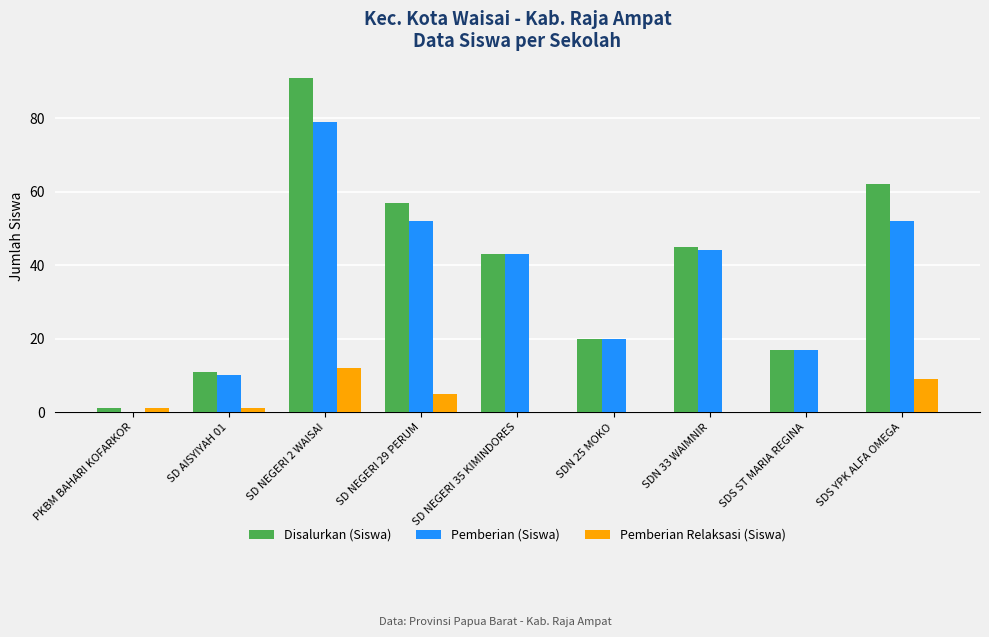

Which series changed the most between PKBM BAHARI KOFARKOR and SDS YPK ALFA OMEGA?

Disalurkan (Siswa)